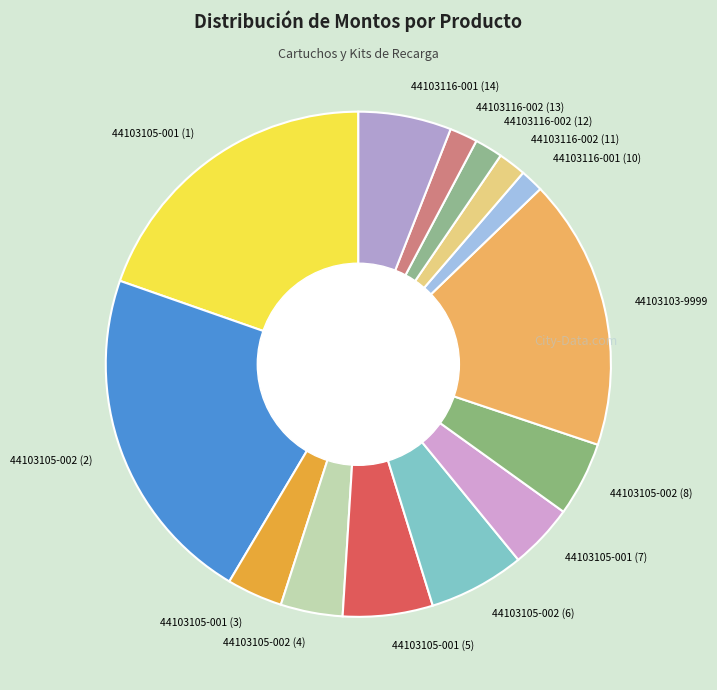

Approximately how many times larger is the value at 44103105-001 (1) compared to 44103105-001 (7)?

4.7